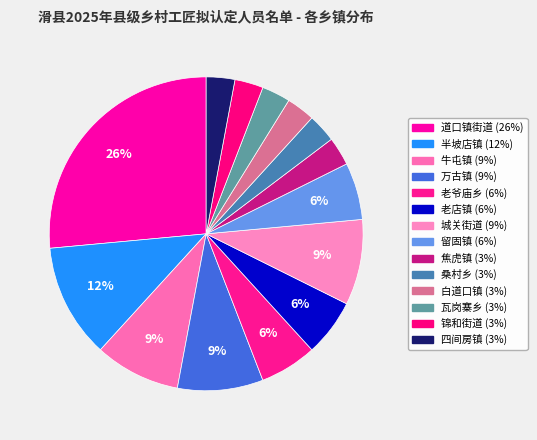

True or false: 四间房镇 accounts for 3% of the total.

True